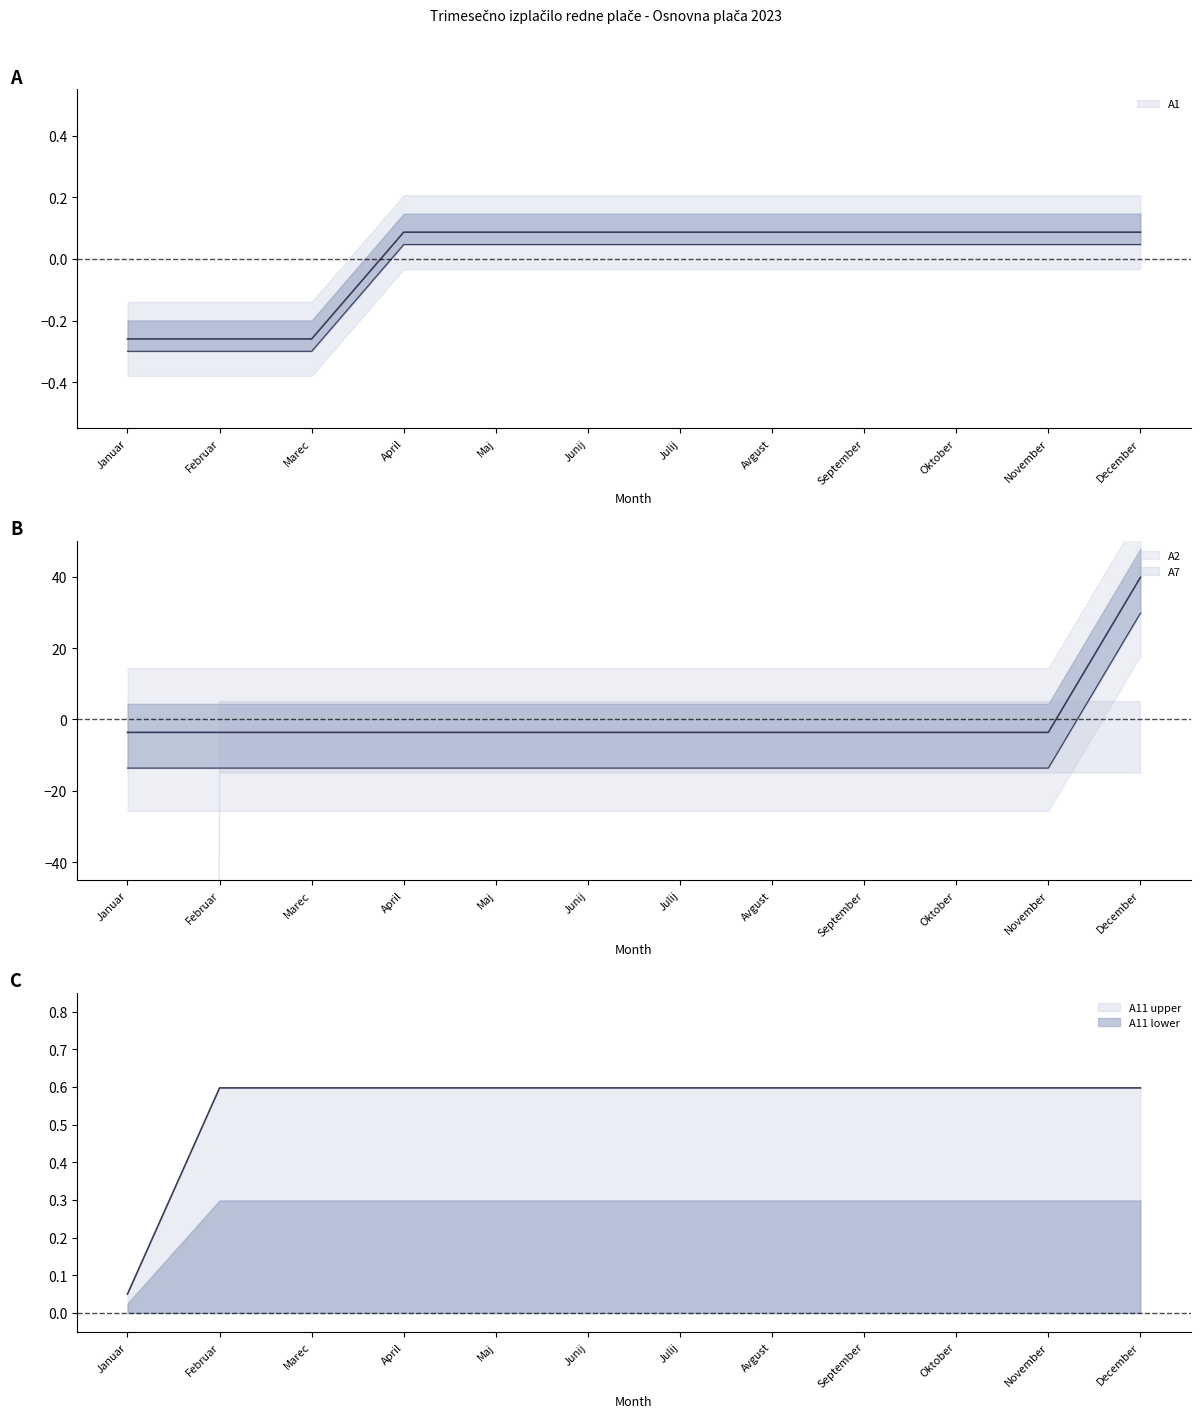

How many positive values does the A1 series have?

9